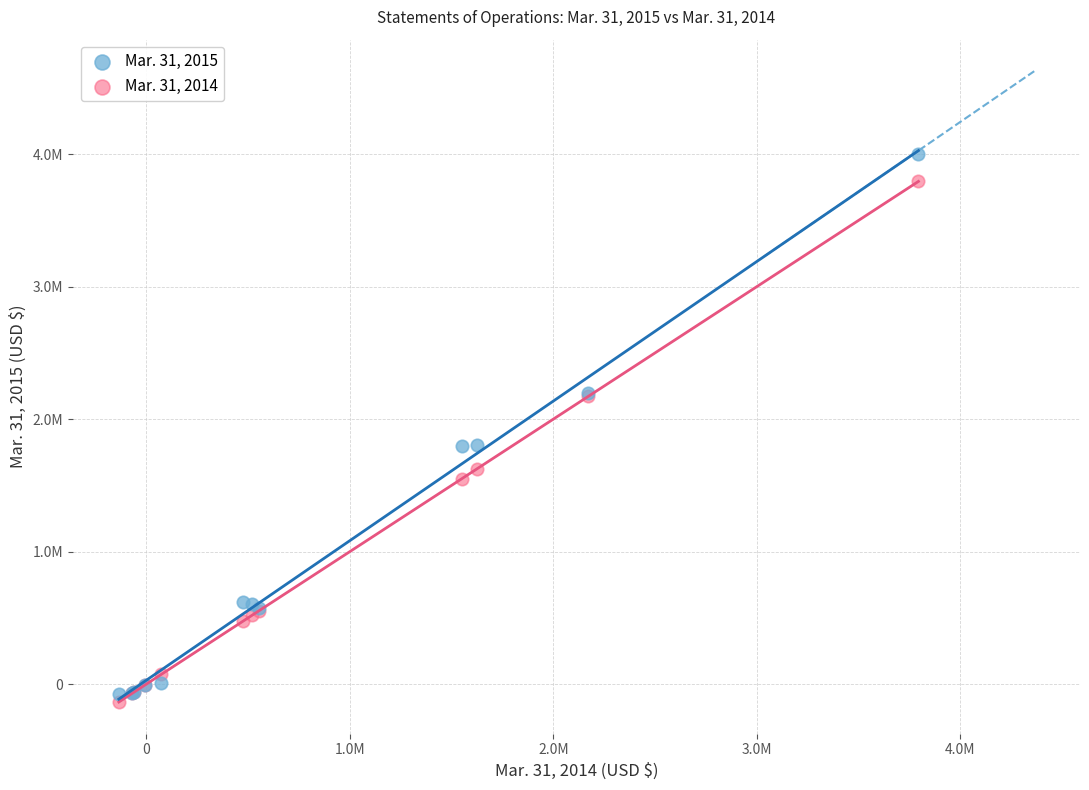

Which series reaches the maximum Y coordinate?

Mar. 31, 2015